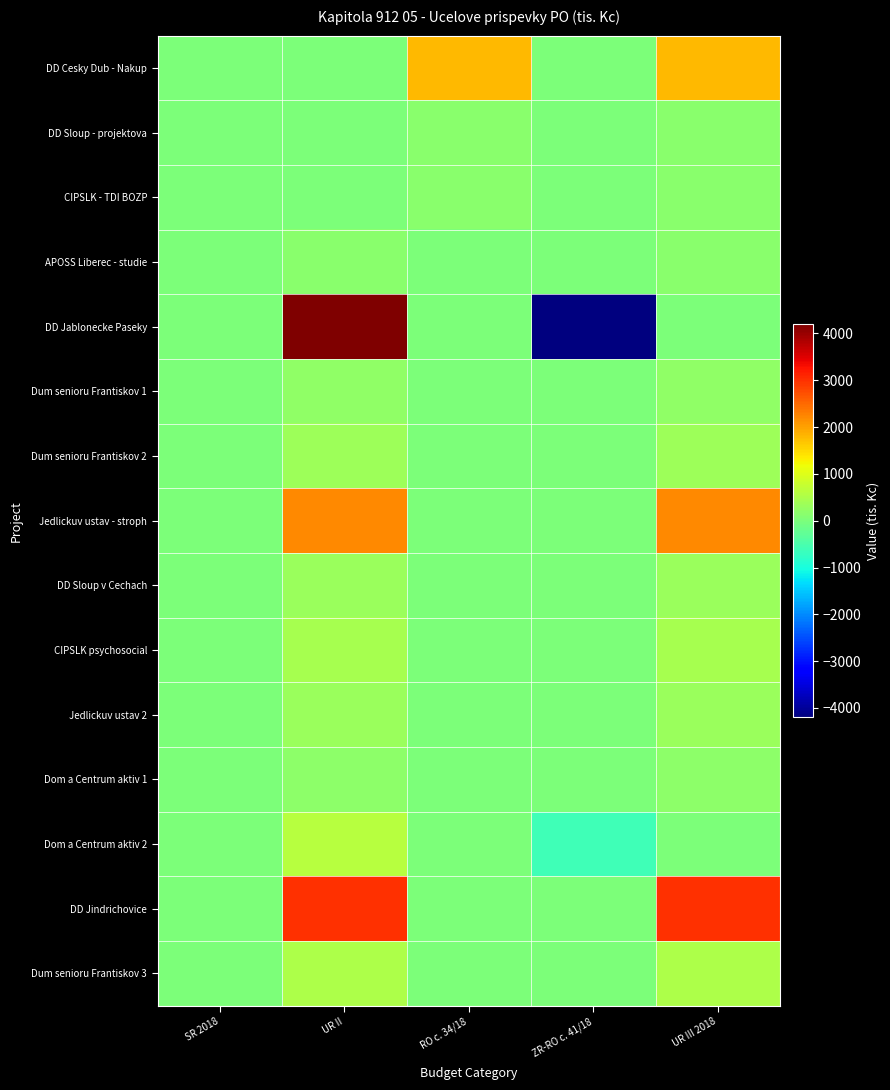

Reading right to left, list all the values displayed in this chart.

DD Cesky Dub - Nakup: UR III 2018=1800.0	ZR-RO c. 41/18=0.0	RO c. 34/18=1800.0	UR II=0.0	SR 2018=0.0
DD Sloup - projektova: UR III 2018=142.5	ZR-RO c. 41/18=0.0	RO c. 34/18=142.5	UR II=0.0	SR 2018=0.0
CIPSLK - TDI BOZP: UR III 2018=150.0	ZR-RO c. 41/18=0.0	RO c. 34/18=150.0	UR II=0.0	SR 2018=0.0
APOSS Liberec - studie: UR III 2018=153.0	ZR-RO c. 41/18=0.0	RO c. 34/18=0.0	UR II=153.0	SR 2018=0.0
DD Jablonecke Paseky: UR III 2018=0.0	ZR-RO c. 41/18=-4200.0	RO c. 34/18=0.0	UR II=4200.0	SR 2018=0.0
Dum senioru Frantiskov 1: UR III 2018=200.0	ZR-RO c. 41/18=0.0	RO c. 34/18=0.0	UR II=200.0	SR 2018=0.0
Dum senioru Frantiskov 2: UR III 2018=350.0	ZR-RO c. 41/18=0.0	RO c. 34/18=0.0	UR II=350.0	SR 2018=0.0
Jedlickuv ustav - stroph: UR III 2018=2200.0	ZR-RO c. 41/18=0.0	RO c. 34/18=0.0	UR II=2200.0	SR 2018=0.0
DD Sloup v Cechach: UR III 2018=300.0	ZR-RO c. 41/18=0.0	RO c. 34/18=0.0	UR II=300.0	SR 2018=0.0
CIPSLK psychosocial: UR III 2018=440.0	ZR-RO c. 41/18=0.0	RO c. 34/18=0.0	UR II=440.0	SR 2018=0.0
Jedlickuv ustav 2: UR III 2018=300.0	ZR-RO c. 41/18=0.0	RO c. 34/18=0.0	UR II=300.0	SR 2018=0.0
Dom a Centrum aktiv 1: UR III 2018=180.0	ZR-RO c. 41/18=0.0	RO c. 34/18=0.0	UR II=180.0	SR 2018=0.0
Dom a Centrum aktiv 2: UR III 2018=0.0	ZR-RO c. 41/18=-620.0	RO c. 34/18=0.0	UR II=620.0	SR 2018=0.0
DD Jindrichovice: UR III 2018=3000.0	ZR-RO c. 41/18=0.0	RO c. 34/18=0.0	UR II=3000.0	SR 2018=0.0
Dum senioru Frantiskov 3: UR III 2018=500.0	ZR-RO c. 41/18=0.0	RO c. 34/18=0.0	UR II=500.0	SR 2018=0.0